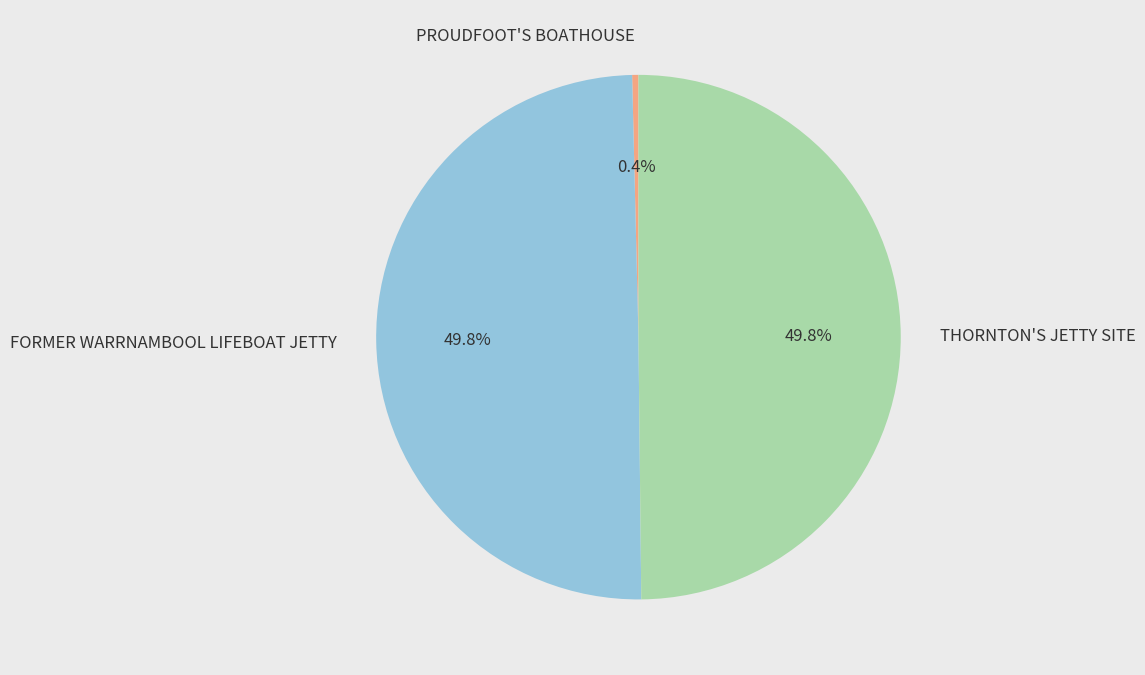

Combined, what portion of the pie is FORMER WARRNAMBOOL LIFEBOAT JETTY and THORNTON'S JETTY SITE?

99.6%